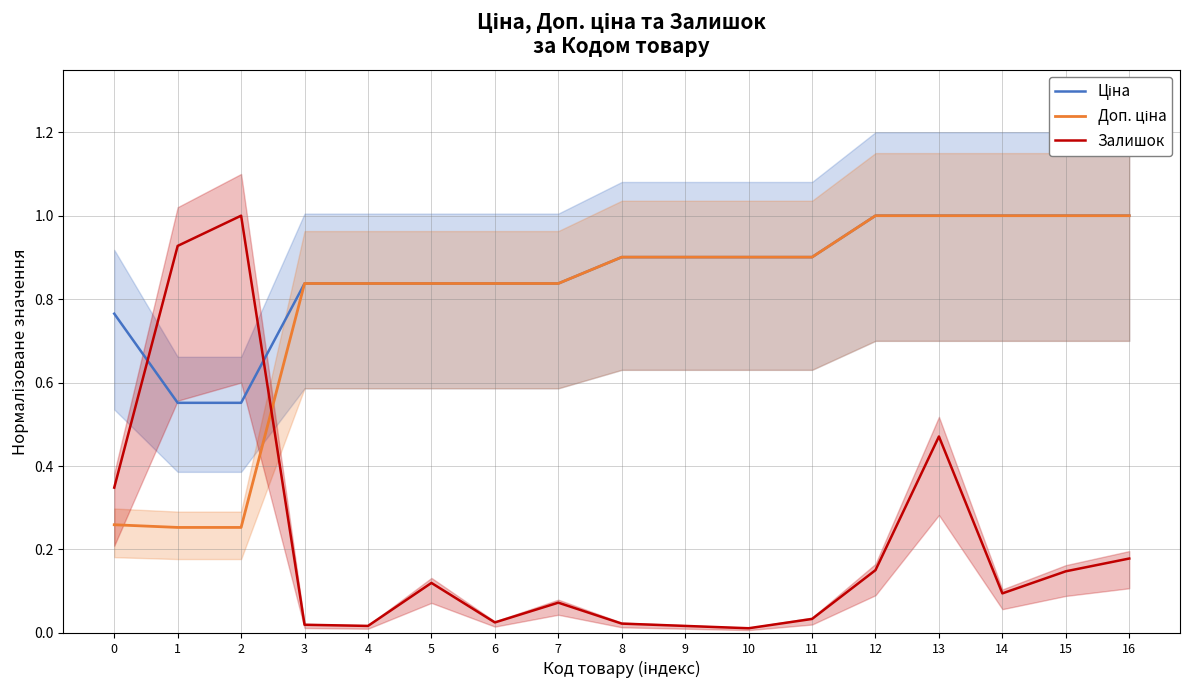

At which category is the sum across all series the highest?

13